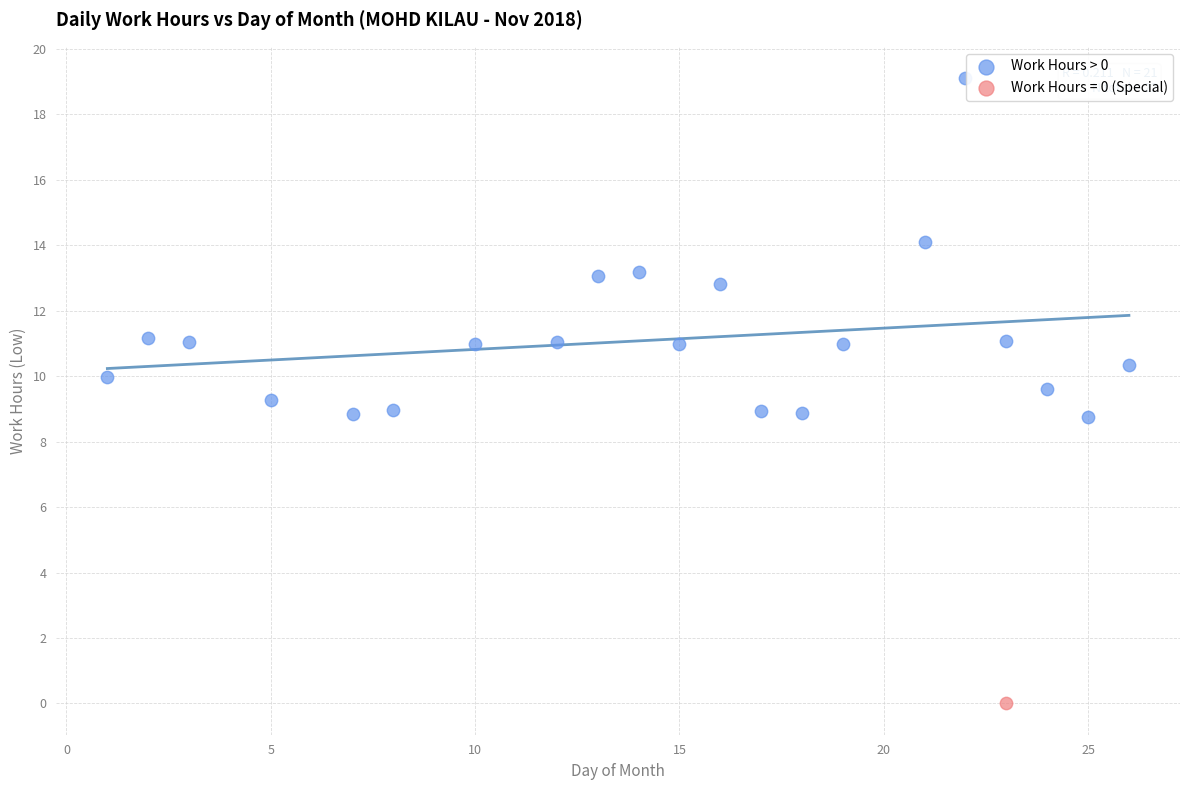

What are all the series names shown in the legend?

Work Hours > 0, Work Hours = 0 (Special)